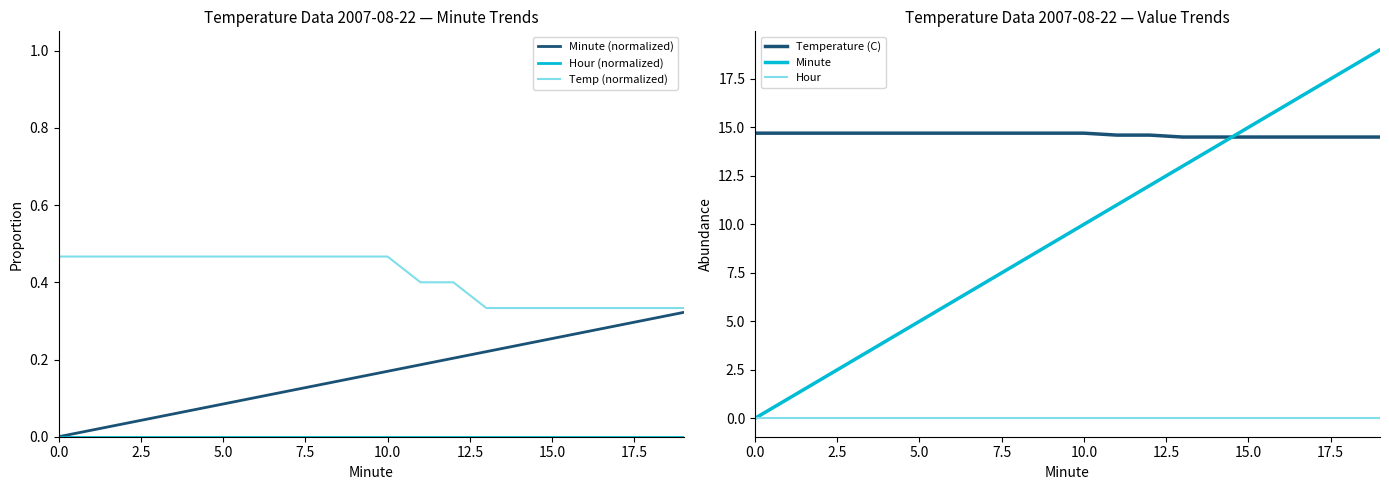

True or false: Minute (normalized) and Minute intersect in this chart.

False